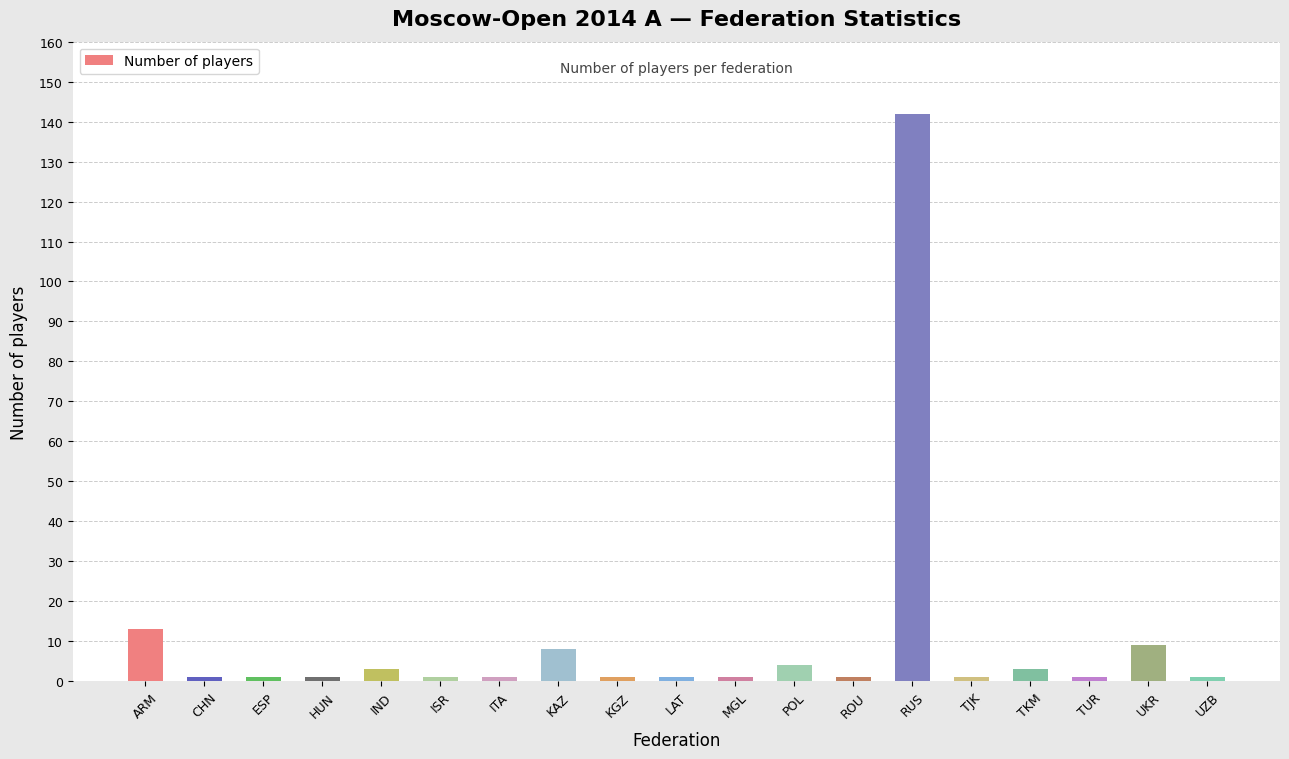

Reading left to right, list all the values displayed in this chart.

ARM=13	CHN=1	ESP=1	HUN=1	IND=3	ISR=1	ITA=1	KAZ=8	KGZ=1	LAT=1	MGL=1	POL=4	ROU=1	RUS=142	TJK=1	TKM=3	TUR=1	UKR=9	UZB=1